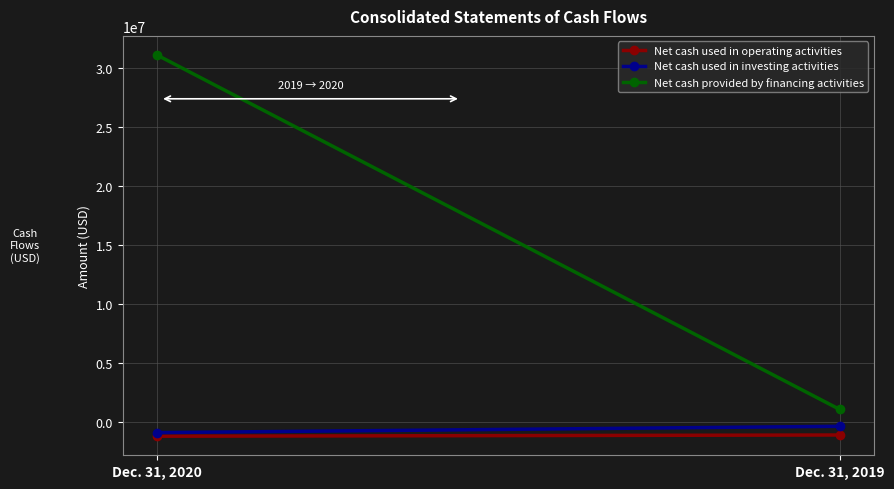

What is the difference between the maximum and minimum values in the Net cash used in operating activities series?

103280